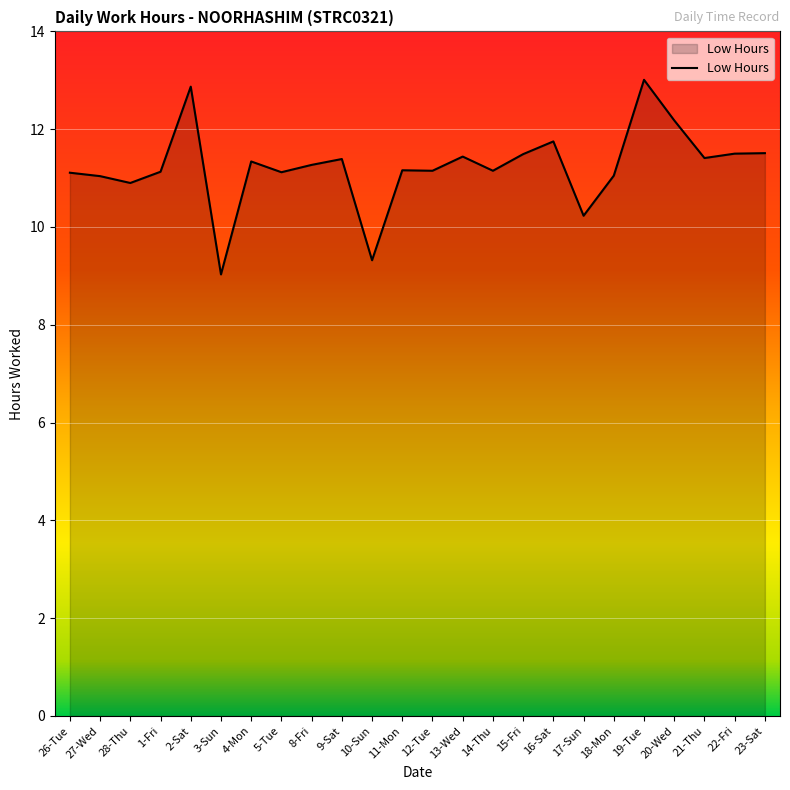

What is the difference between the maximum and minimum values?

4.0